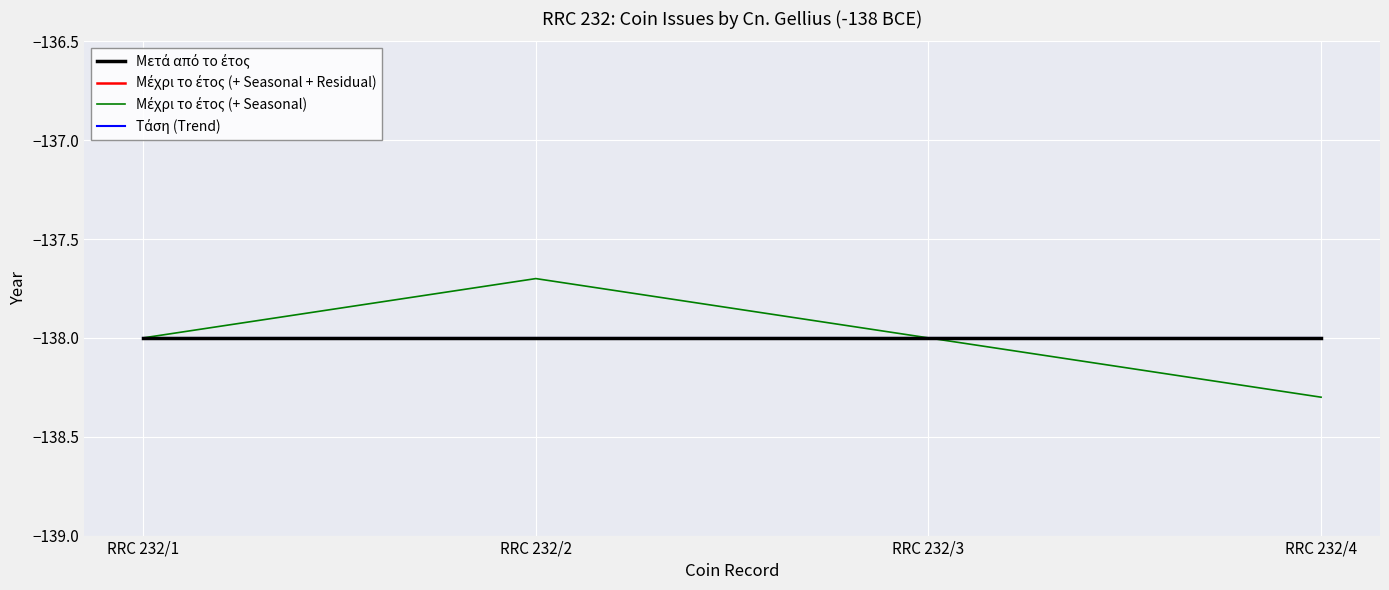

Reading right to left, extract all data points from this chart.

Μετά από το έτος: RRC 232/4=-138.0	RRC 232/3=-138.0	RRC 232/2=-138.0	RRC 232/1=-138.0
Μέχρι το έτος (+ Seasonal + Residual): RRC 232/4=-138.0	RRC 232/3=-138.0	RRC 232/2=-138.0	RRC 232/1=-138.0
Μέχρι το έτος (+ Seasonal): RRC 232/4=-138.3	RRC 232/3=-138.0	RRC 232/2=-137.7	RRC 232/1=-138.0
Τάση (Trend): RRC 232/4=-138.0	RRC 232/3=-138.0	RRC 232/2=-138.0	RRC 232/1=-138.0